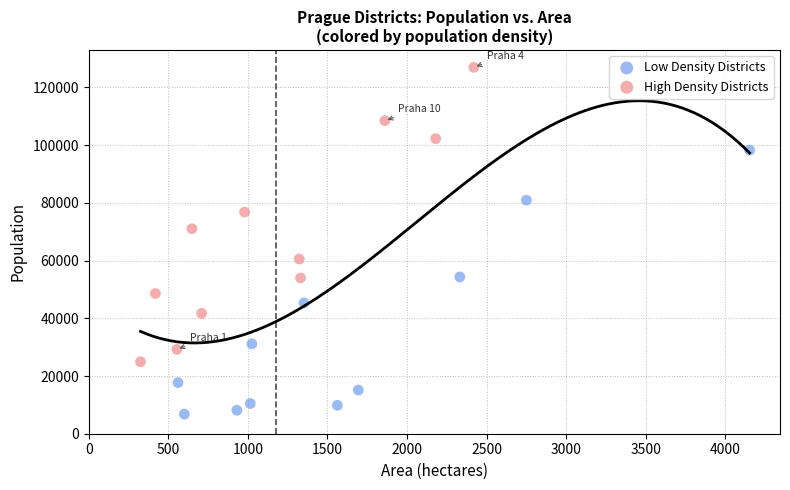

Which series reaches the maximum Y coordinate?

High Density Districts